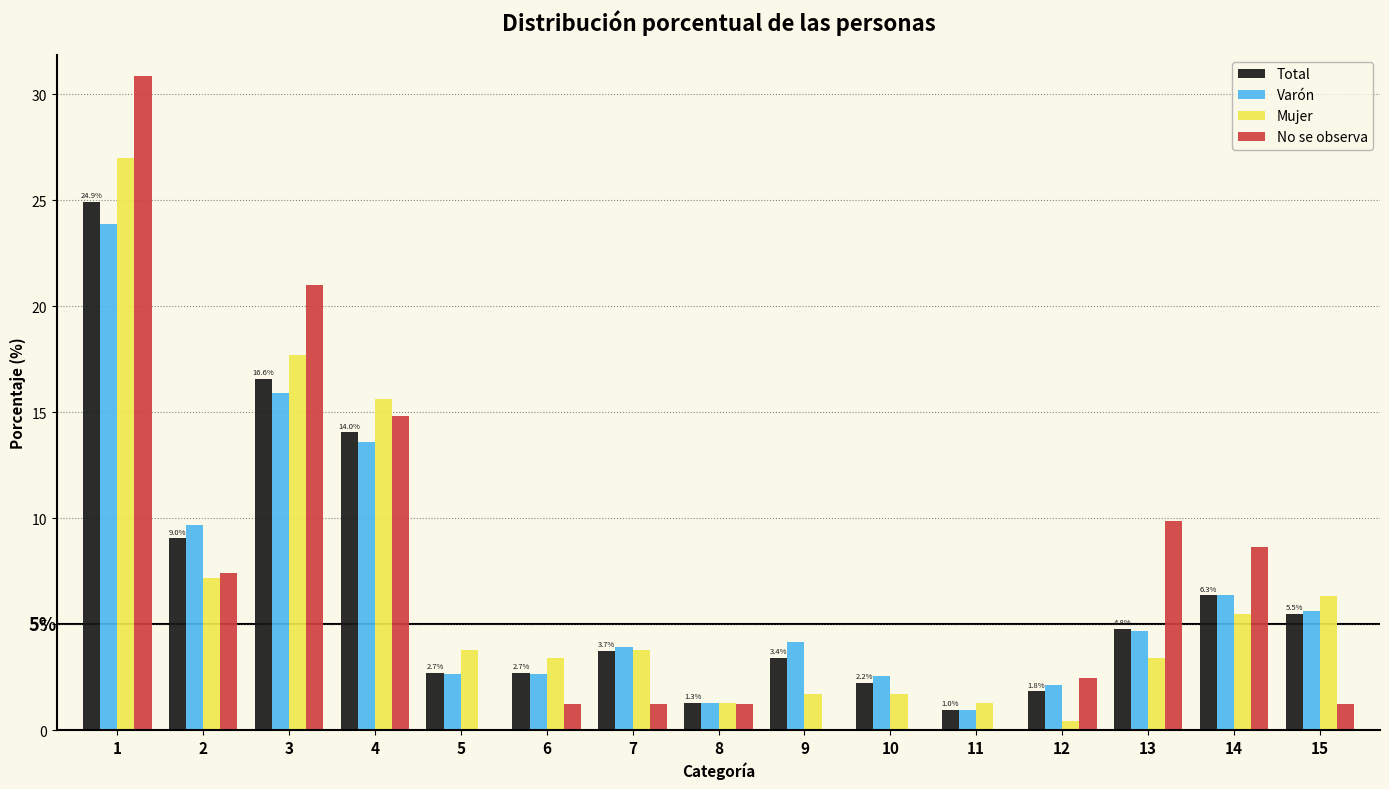

Which series changed the most between 1 and 5?

No se observa